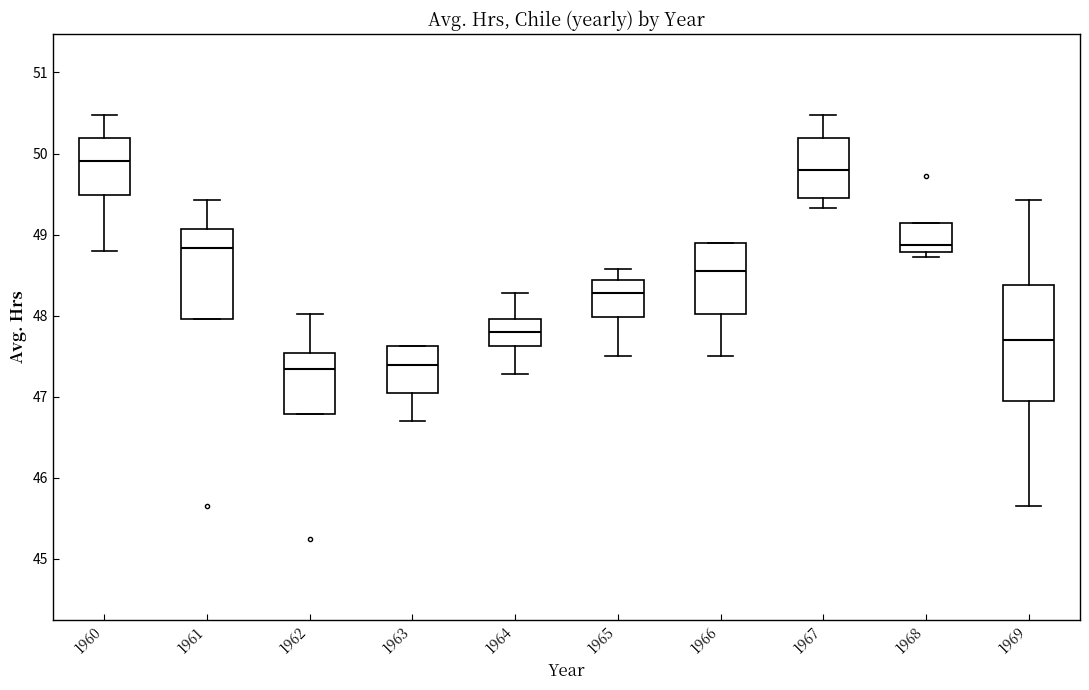

Which box is the tallest, from its lower edge to its upper edge?

1969